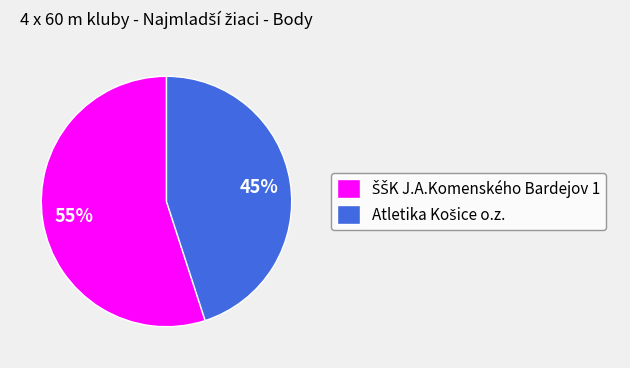

Is there any slice that represents more than half of the pie?

Yes